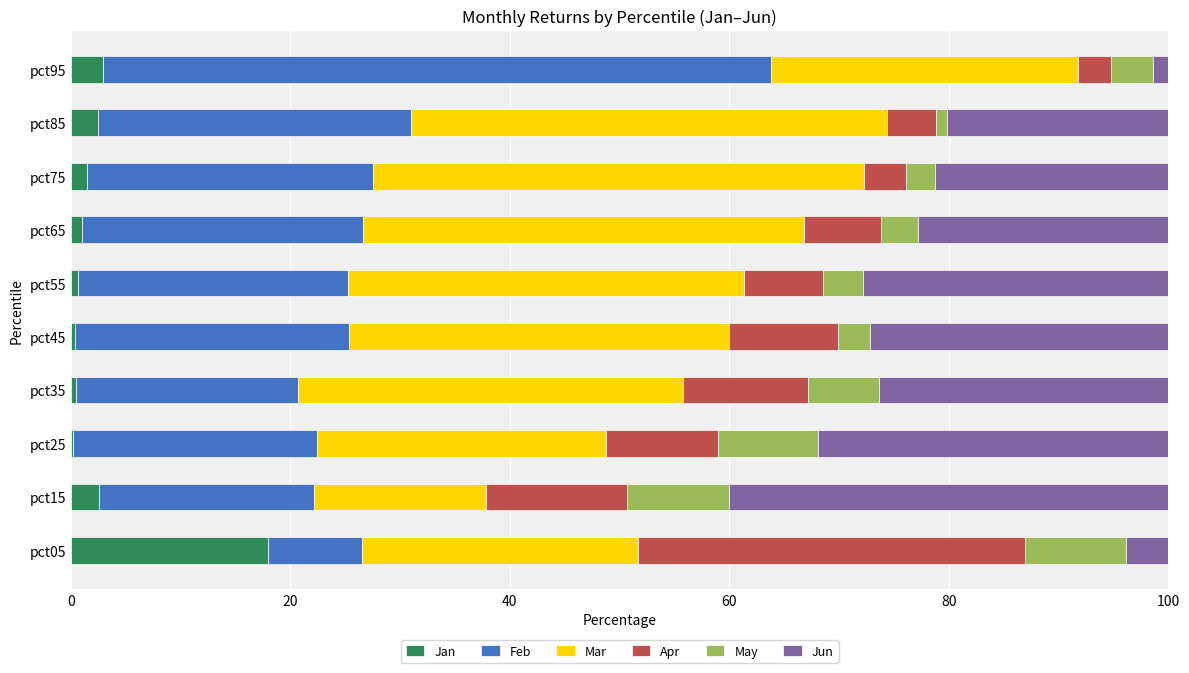

What are all the series names shown in the legend?

Jan, Feb, Mar, Apr, May, Jun